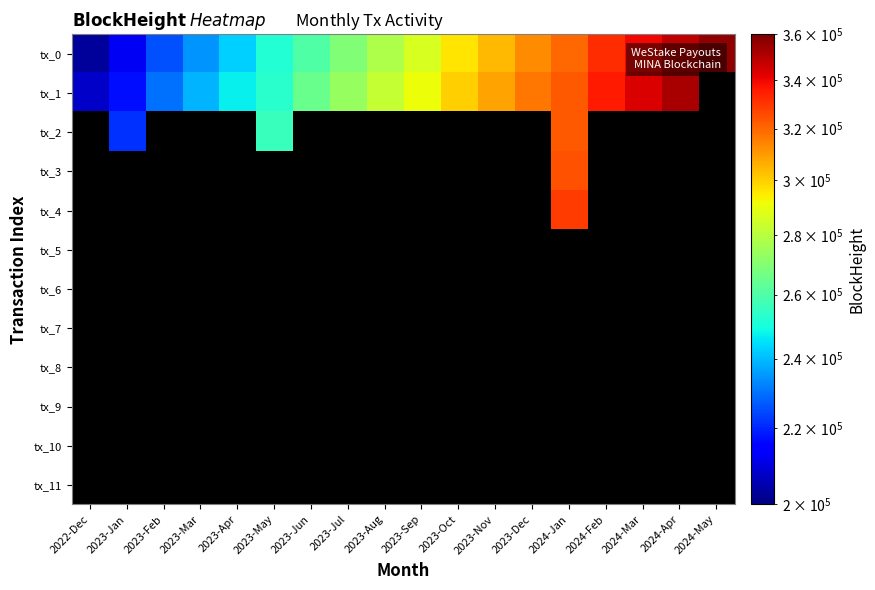

What is the difference between the second highest and minimum values in the tx_1 series?

144072.0